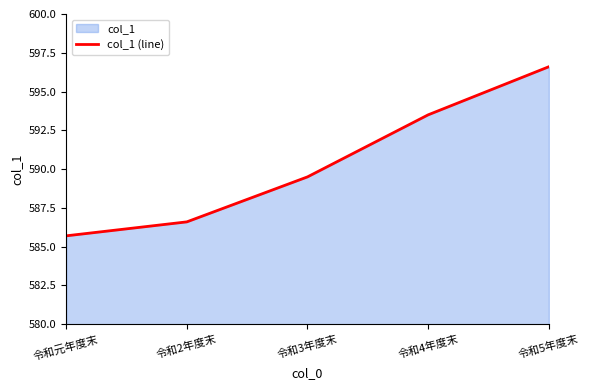

Reading left to right, list all the values displayed in this chart.

585.7	586.6	589.5	593.5	596.6